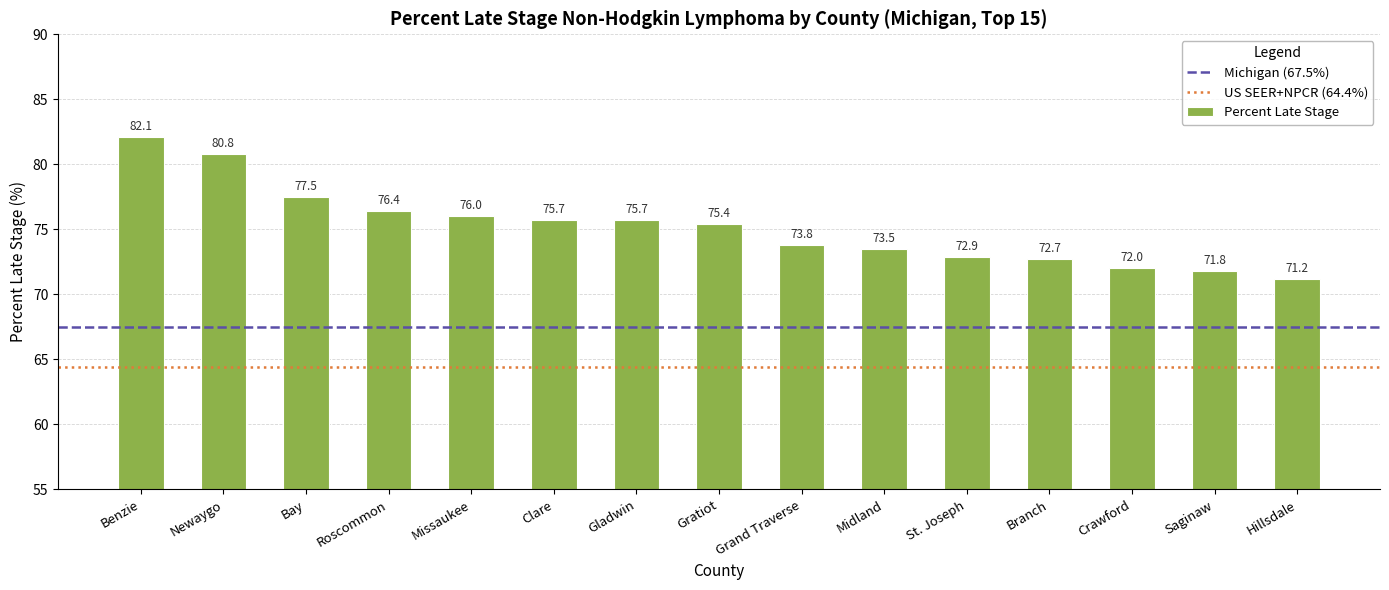

How many data points does each series have?

15